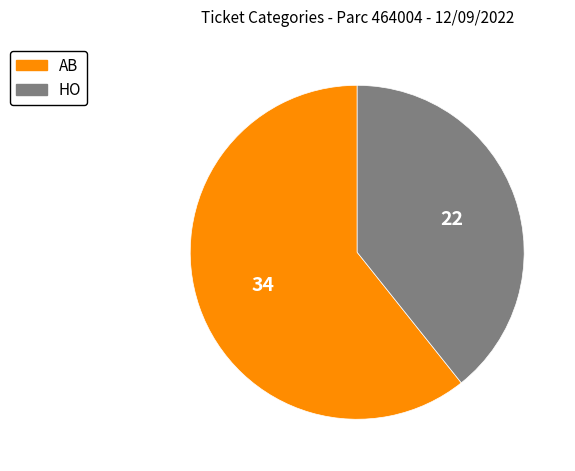

Is it true that HO is 33% of the pie?

False